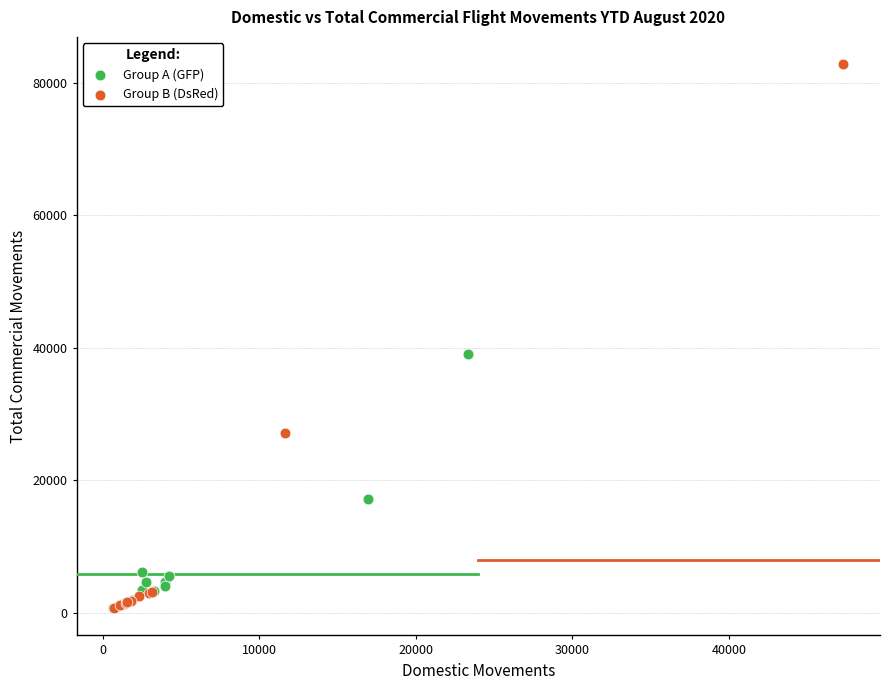

Which series has the largest Y range (max minus min)?

Group B (DsRed)